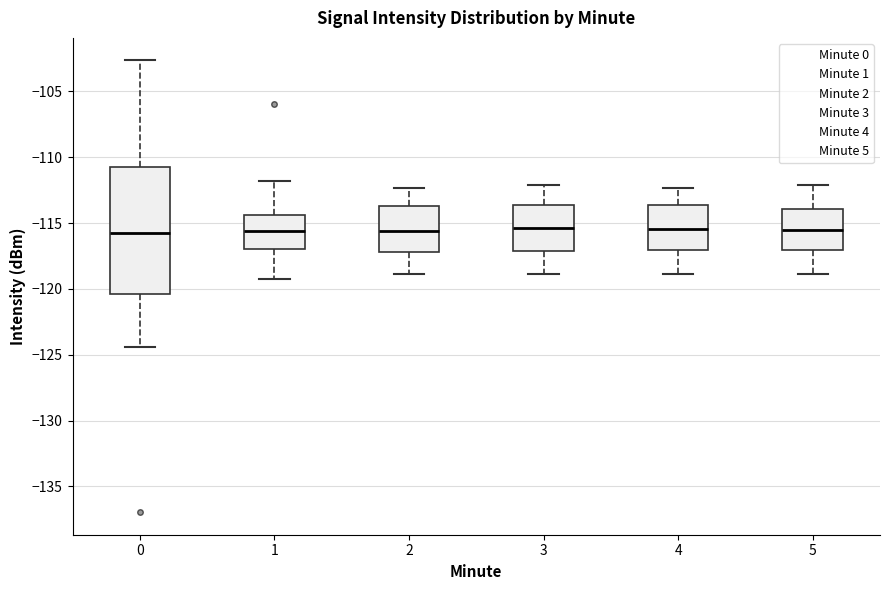

Where is the lower edge of the box at x = 0 on the y-axis? The values are not printed on the chart, so give them approximately, as read against the axis.

-120.5